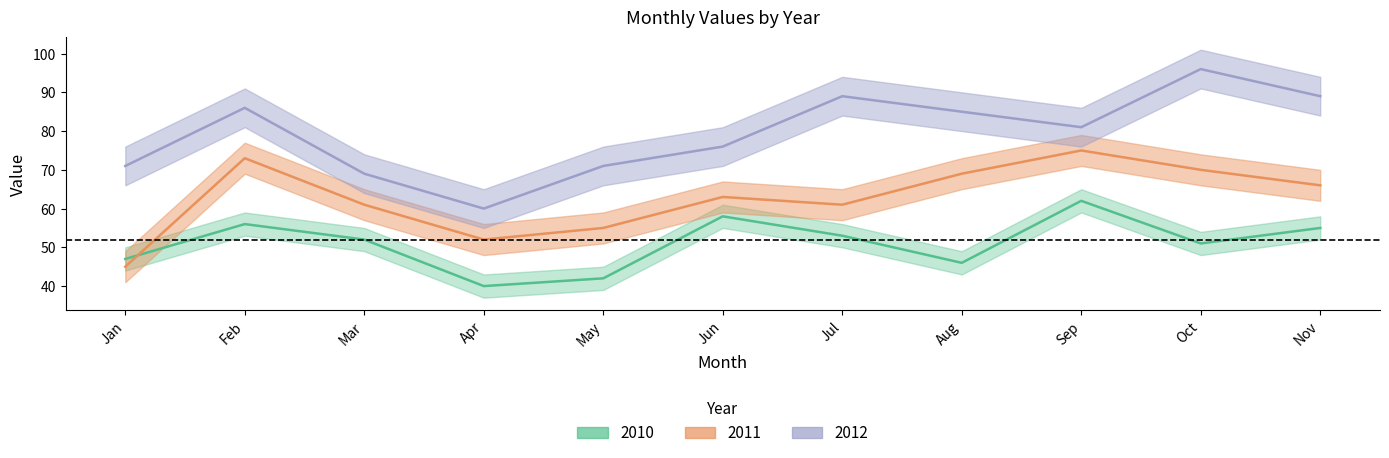

What is the sum of all 2010 values?

562